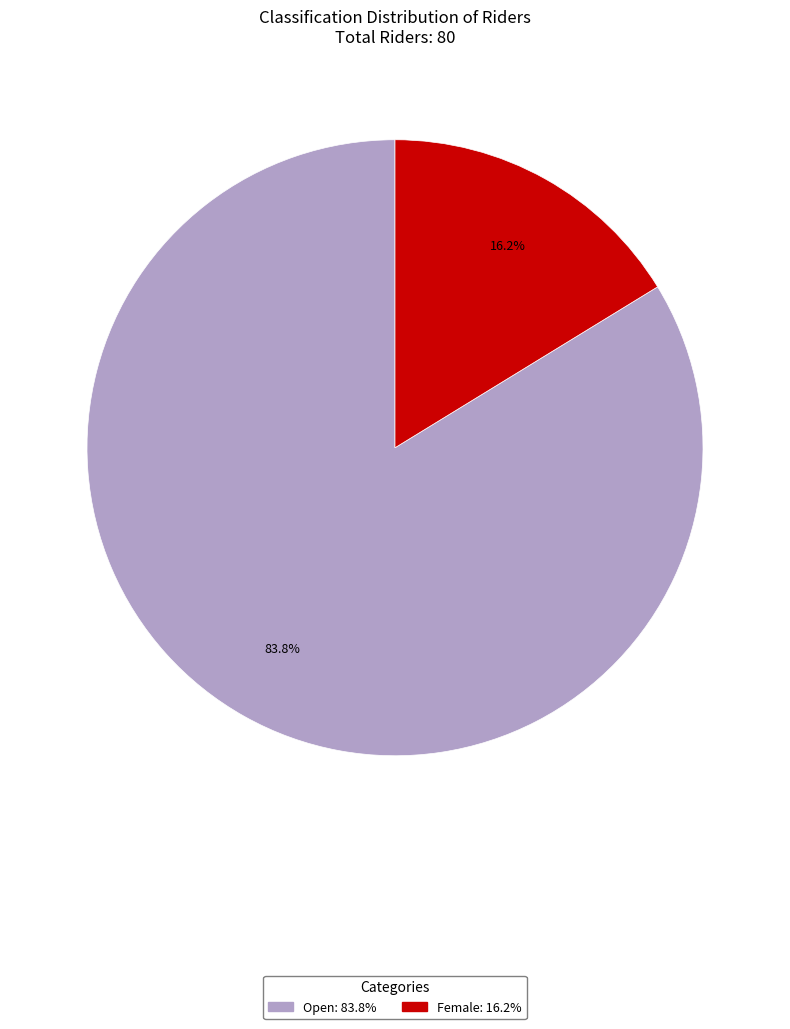

What percentage is the Open slice, to the nearest percent?

84%